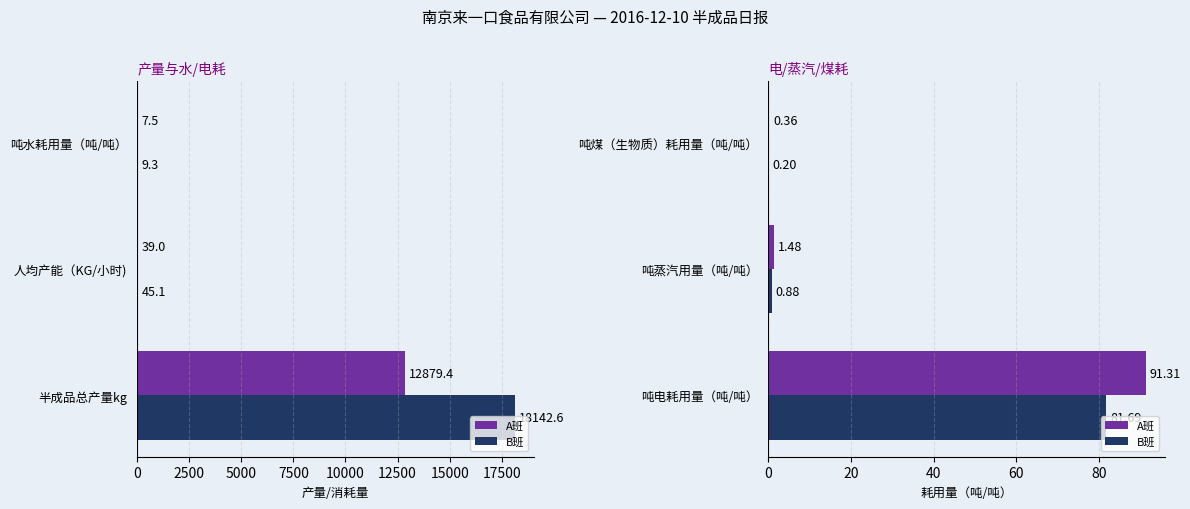

How many groups of bars are there?

3